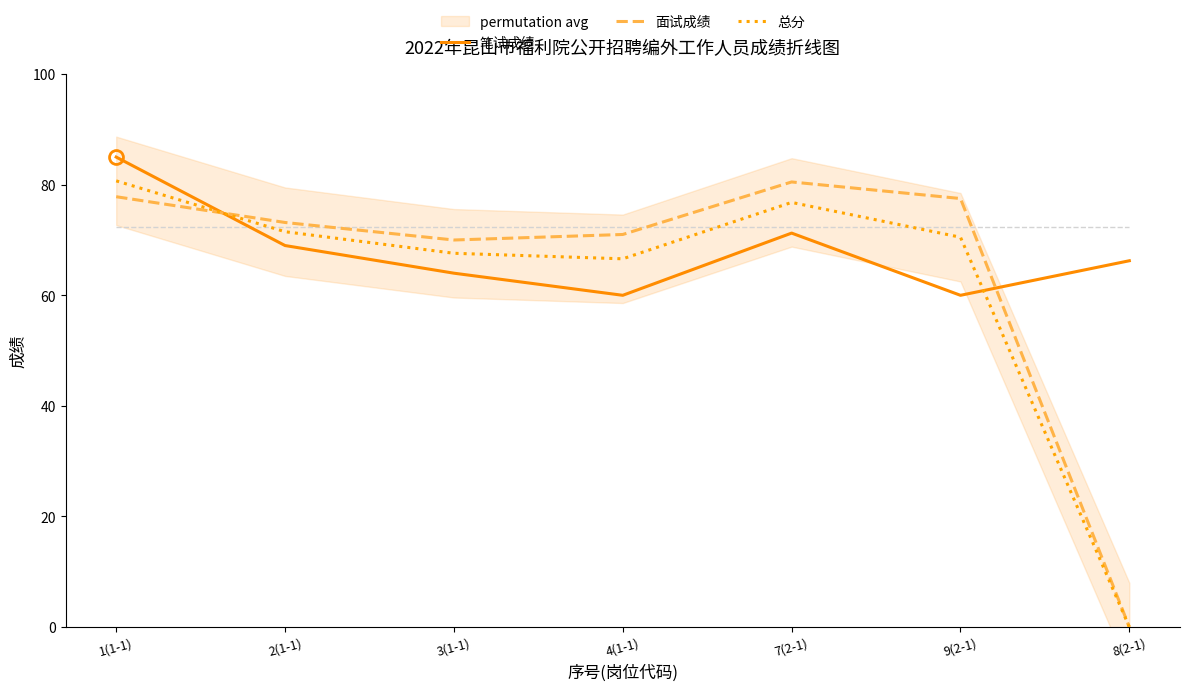

How many distinct data groups are displayed?

3